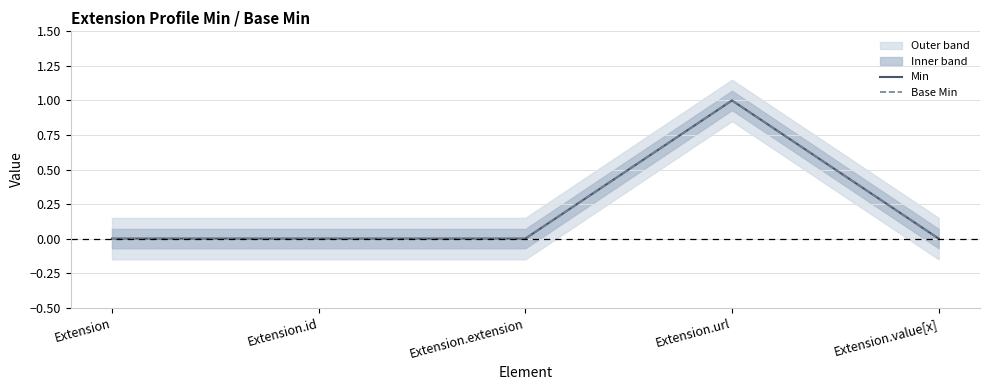

Is it true that Min equals 0 at Extension.id?

True